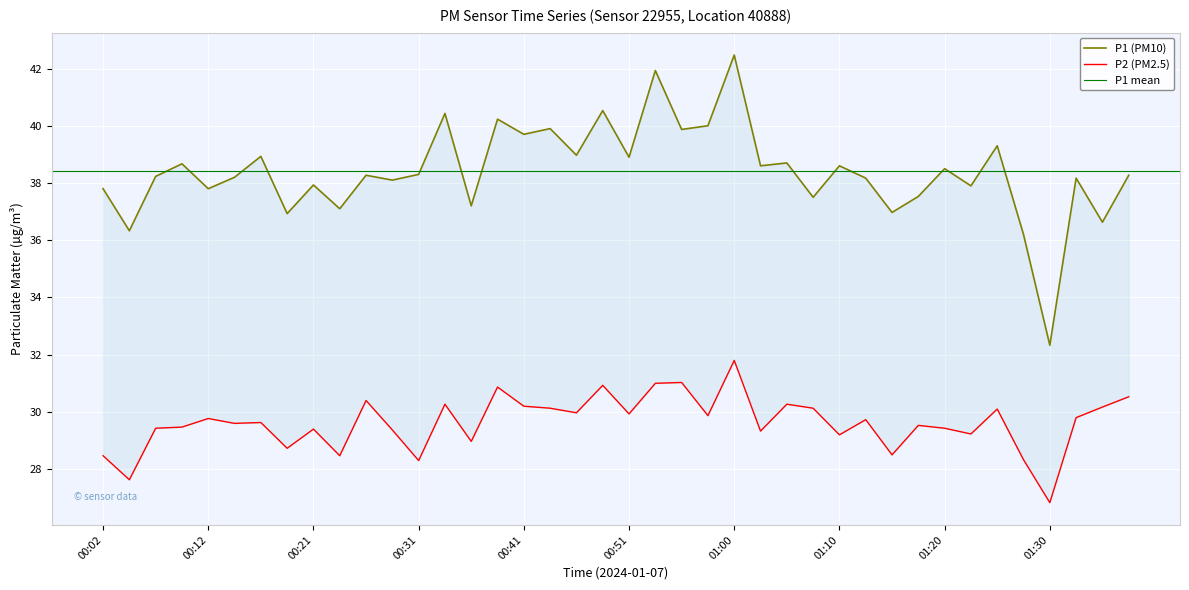

What is the total value across all series at 01:27?

64.5